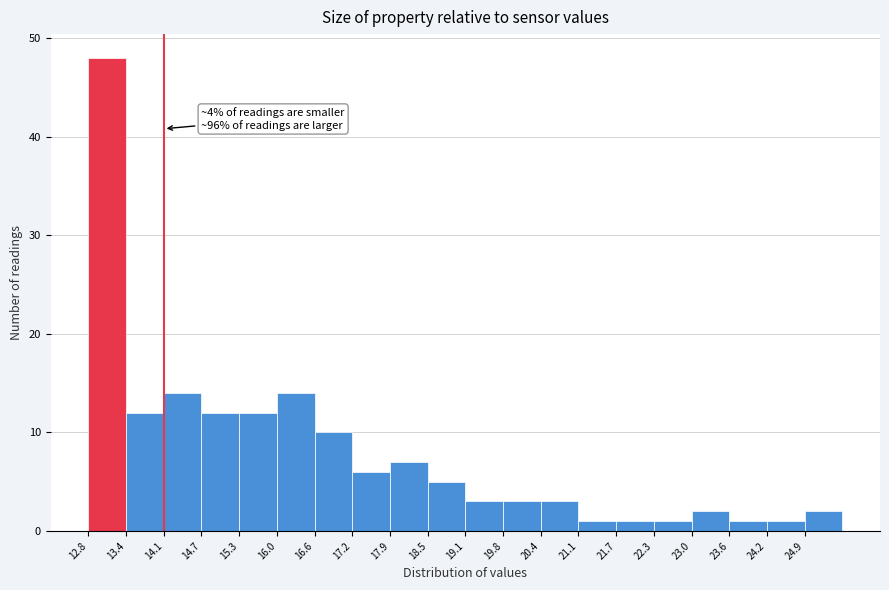

Over which range of the x-axis is the bar tallest?

12.8 to 13.4